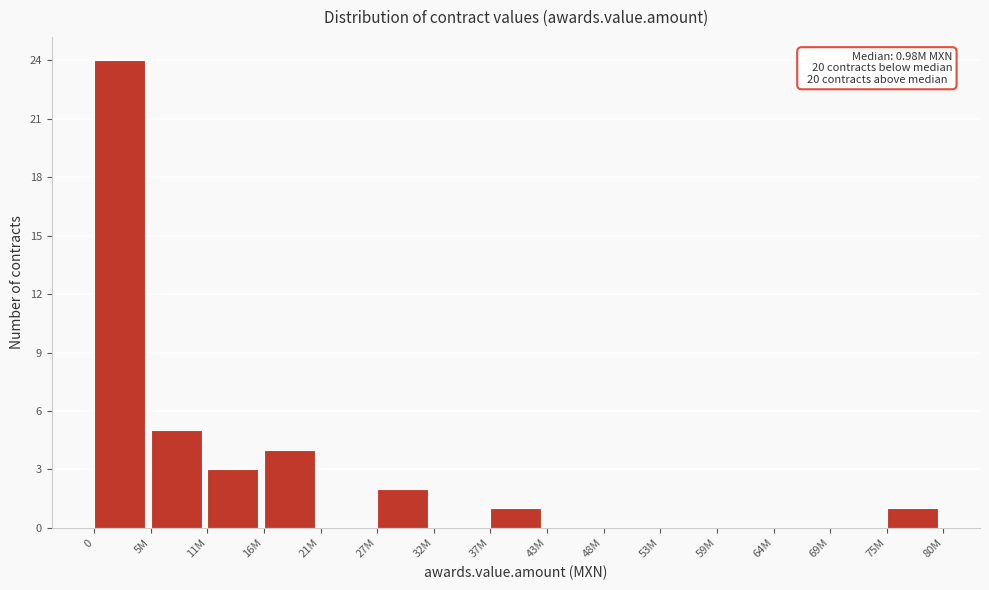

Reading left to right, what are all the values shown in this chart?

0=24	5M=5	11M=3	16M=4	21M=0	27M=2	32M=0	37M=1	43M=0	48M=0	53M=0	59M=0	64M=0	69M=0	75M=1